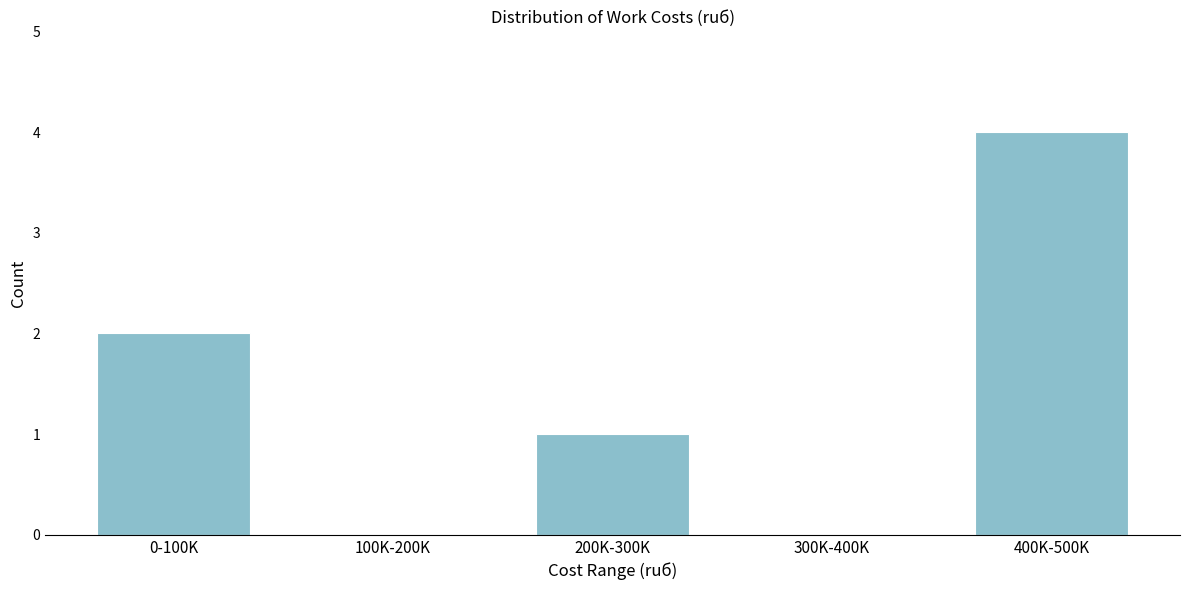

Reading left to right, what are all the values shown in this chart?

0-100K=2	100K-200K=0	200K-300K=1	300K-400K=0	400K-500K=4